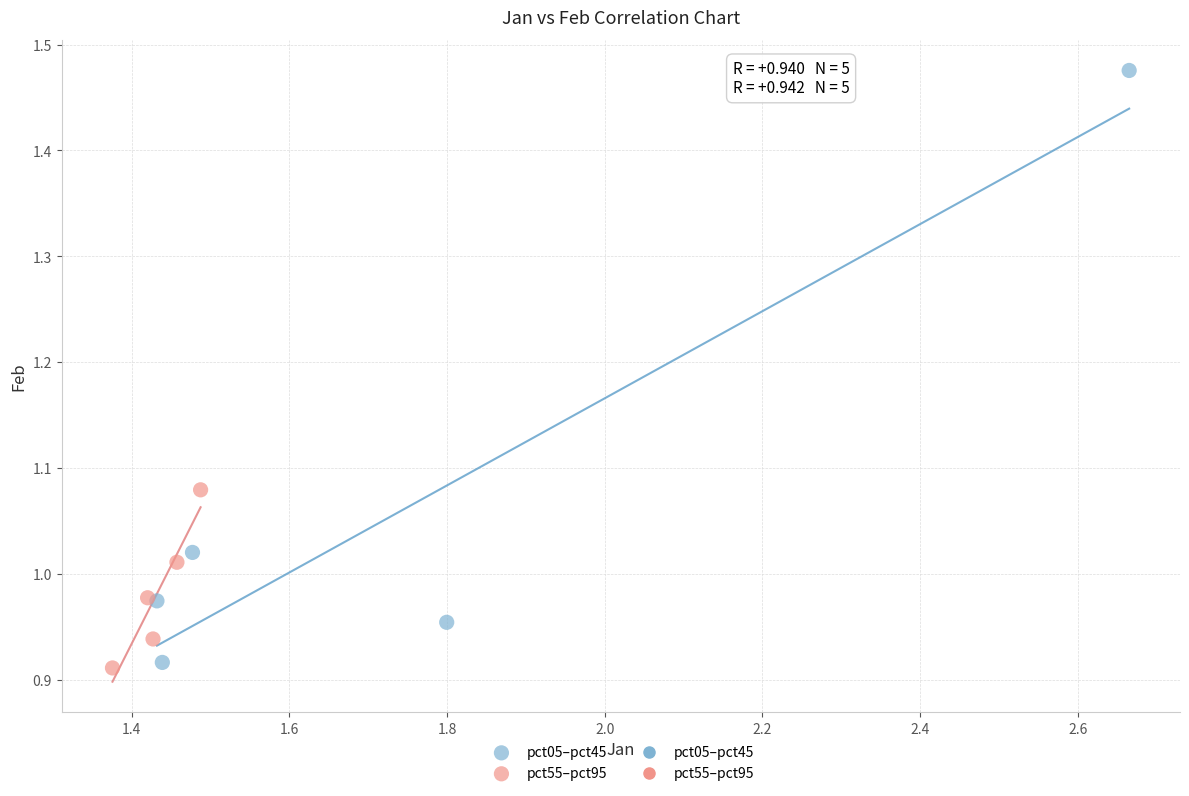

Which series reaches the maximum Y coordinate?

pct05–pct45